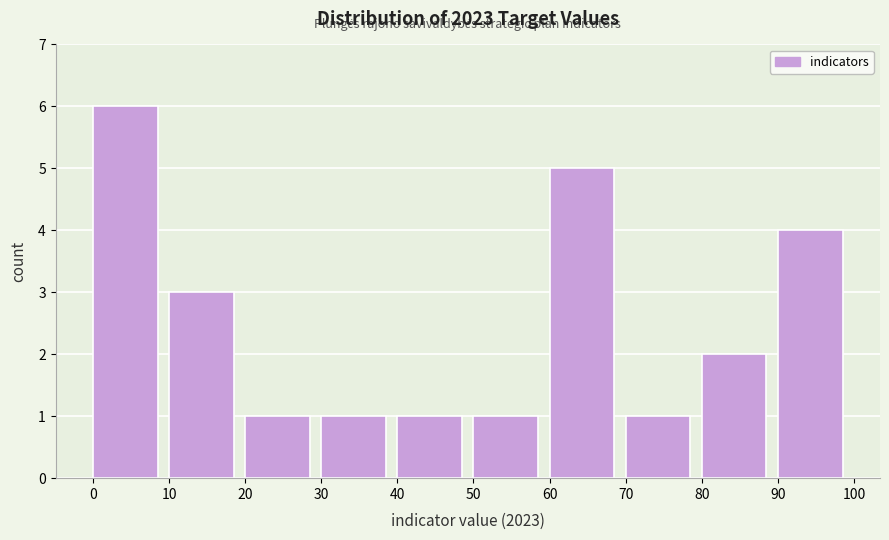

How tall is the bar that spans 30 to 40 on the x-axis? The values are not printed on the chart, so give them approximately, as read against the axis.

1